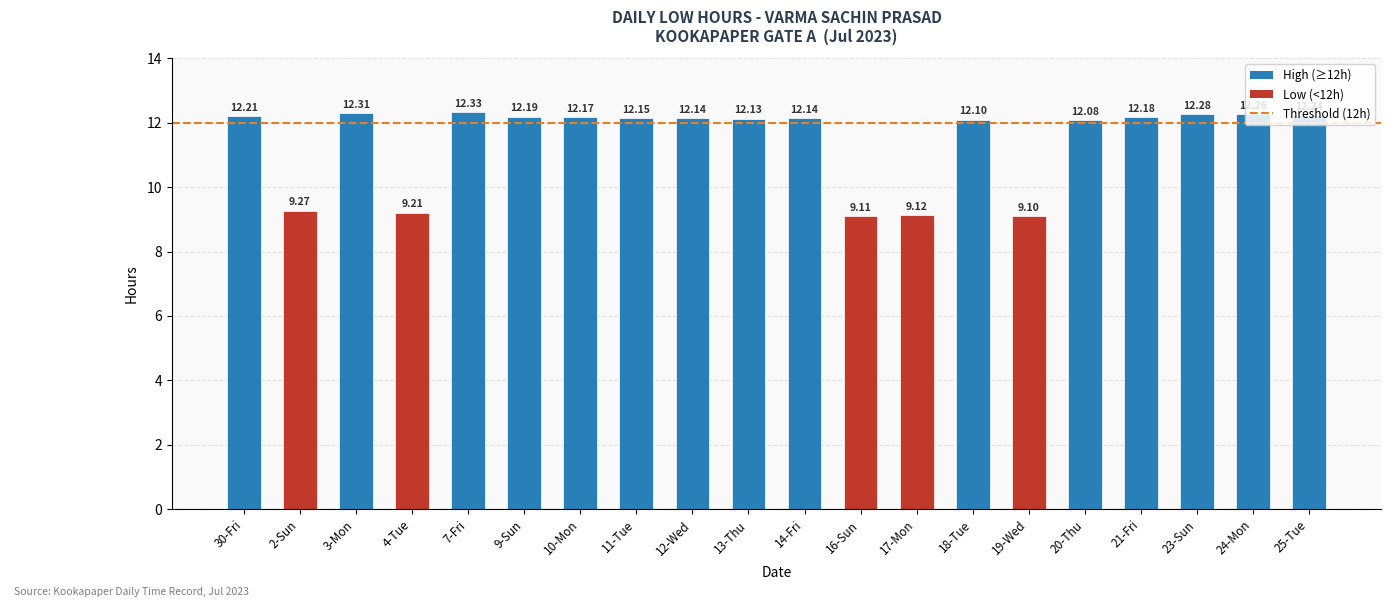

Count the number of values greater than 12.

15